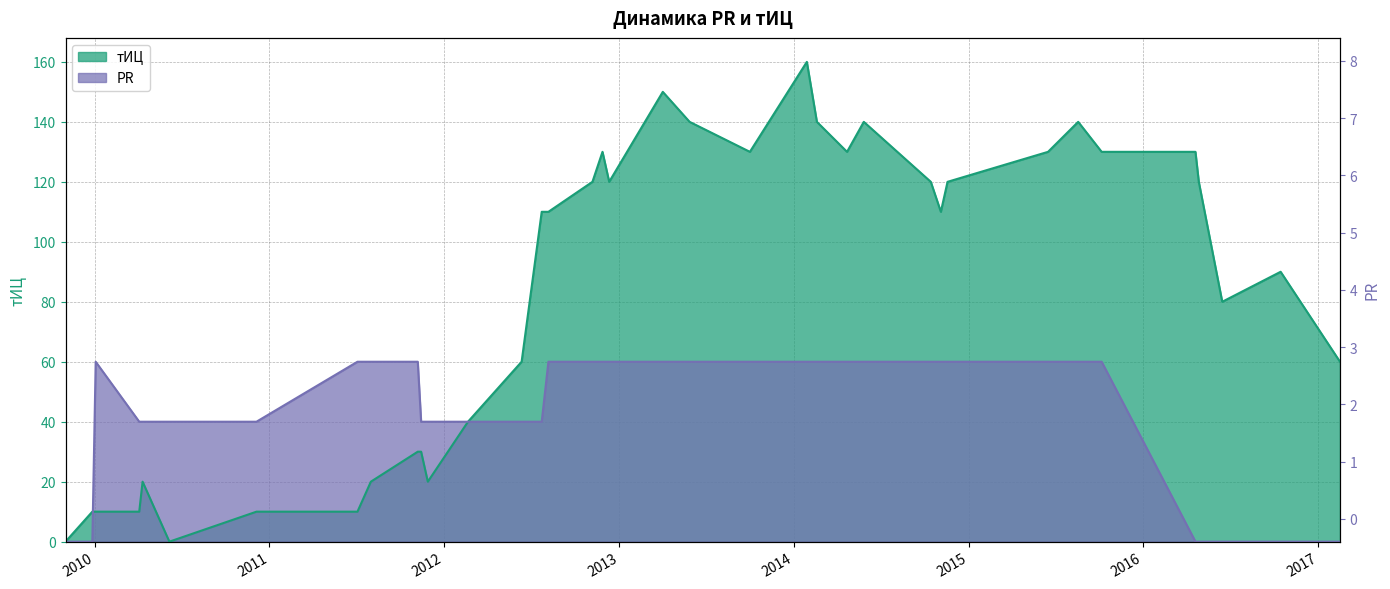

True or false: PR and тИЦ intersect in this chart.

True